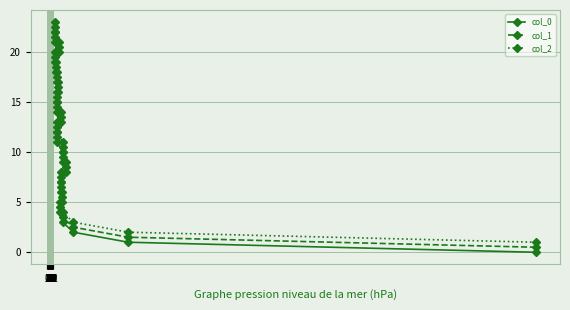

How many categories are shown in the chart?

23